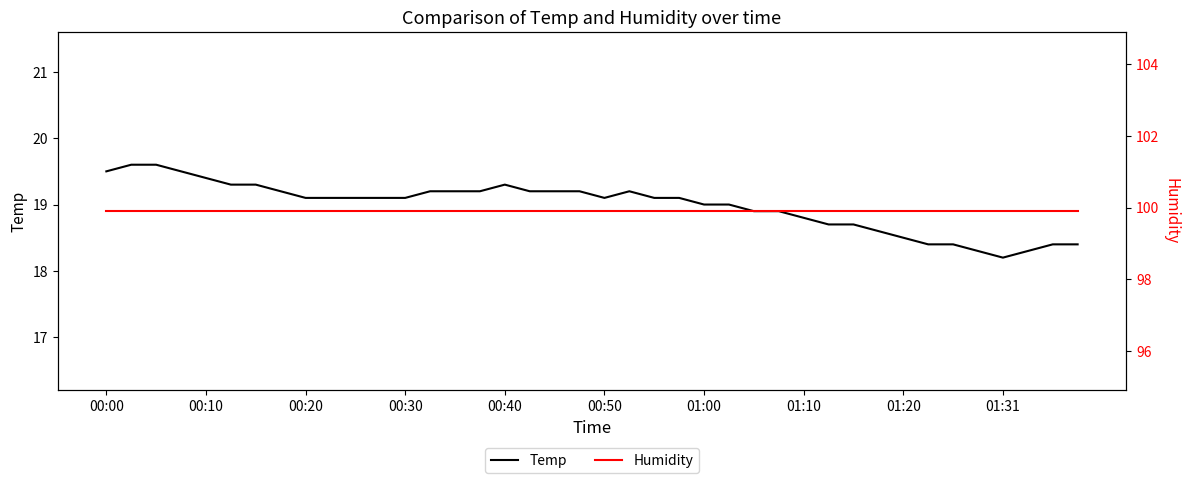

What are all the series names shown in the legend?

Temp, Humidity